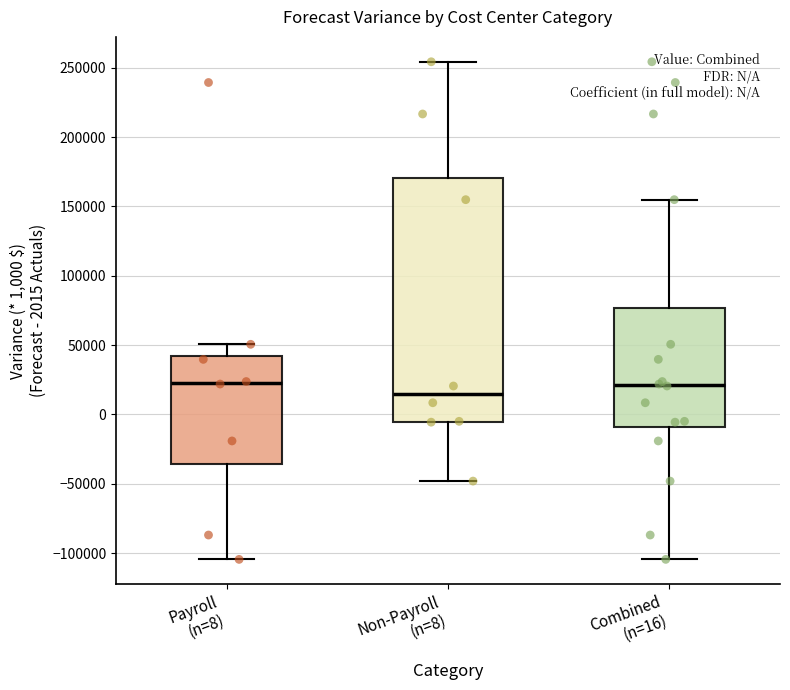

Comparing the boxes themselves (not the whiskers), which one is the tallest?

Non-Payroll (n=8)